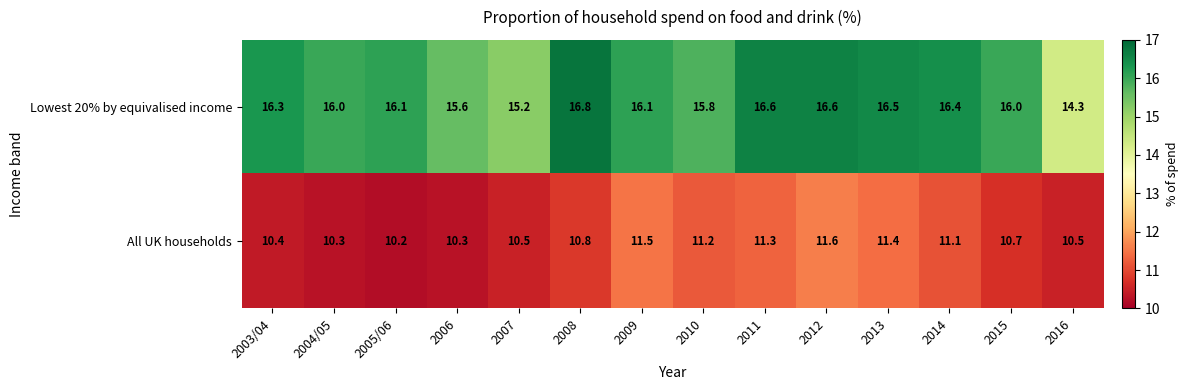

Which series has the widest spread of values?

Lowest 20% by equivalised income